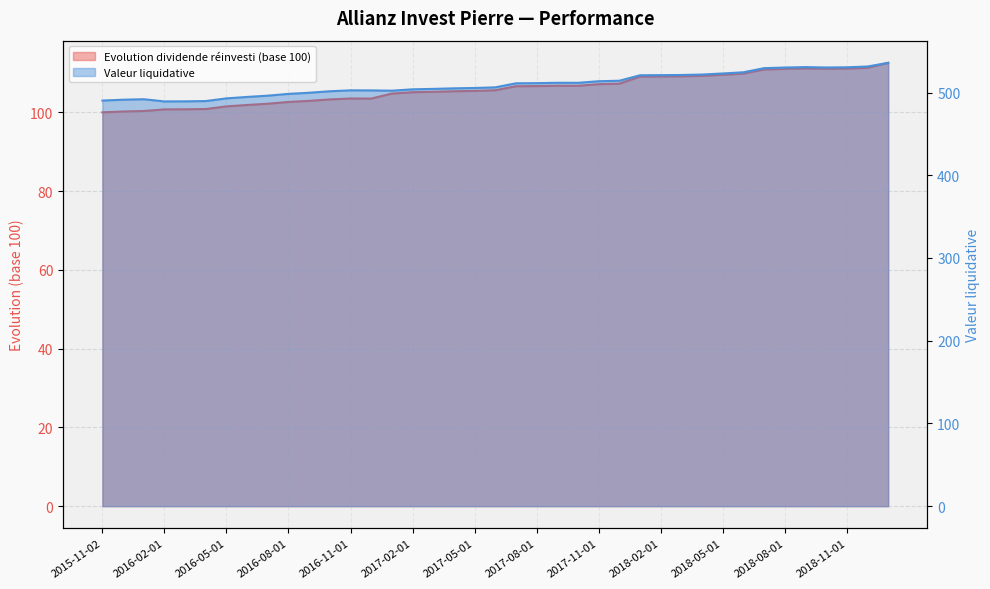

Which has a higher value, 2018-02-01 or 2016-03-01?

2018-02-01